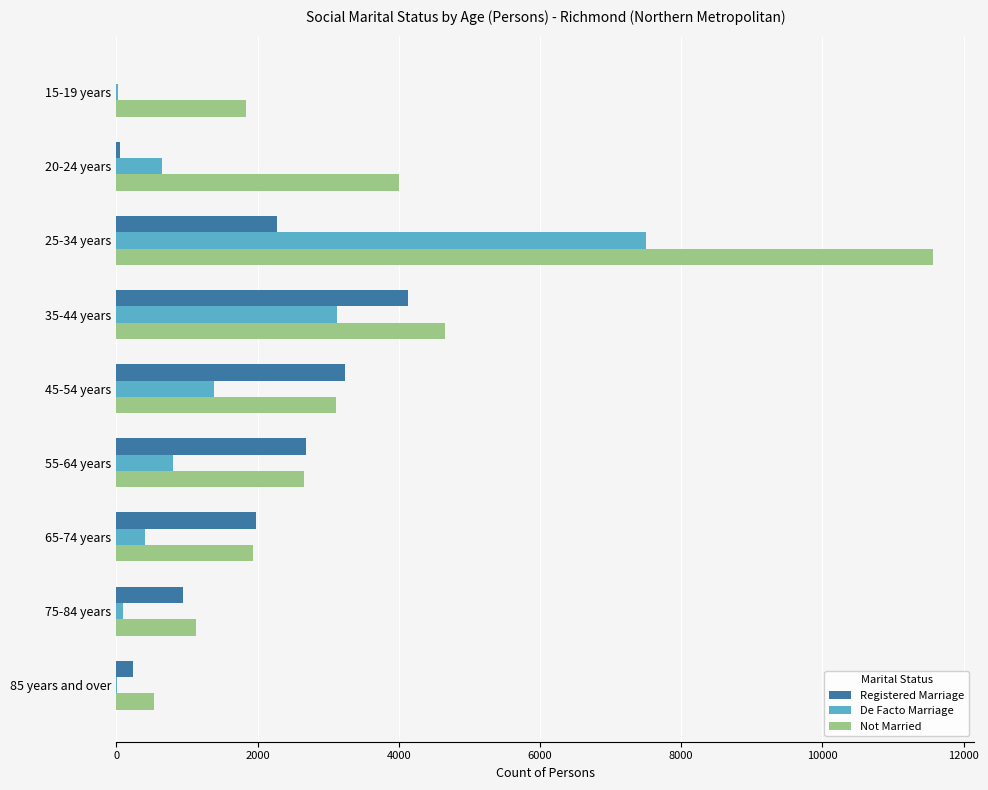

What is the sum of all De Facto Marriage values?

13985